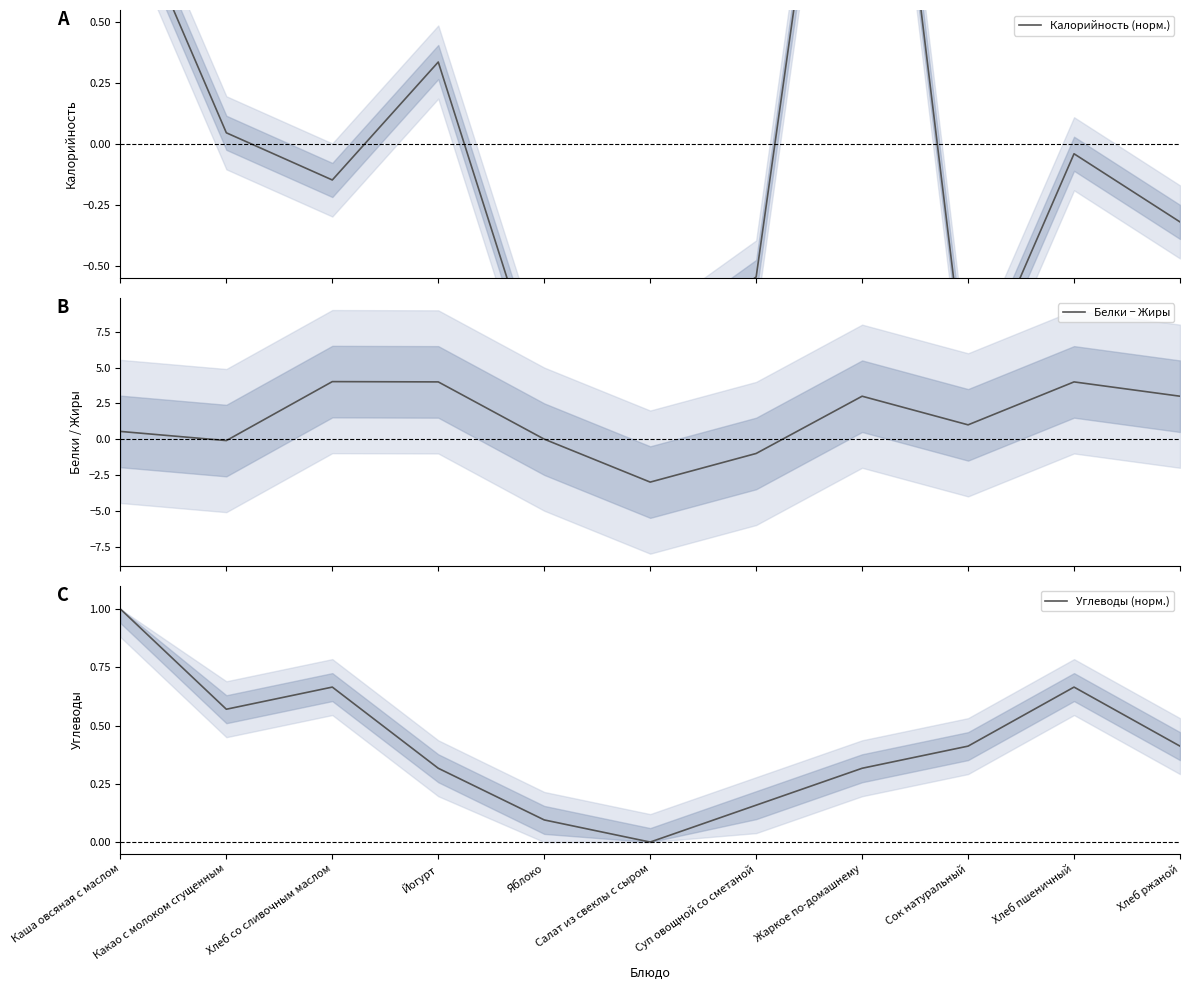

True or false: Углеводы (норм.) and Калорийность (норм.) intersect in this chart.

True